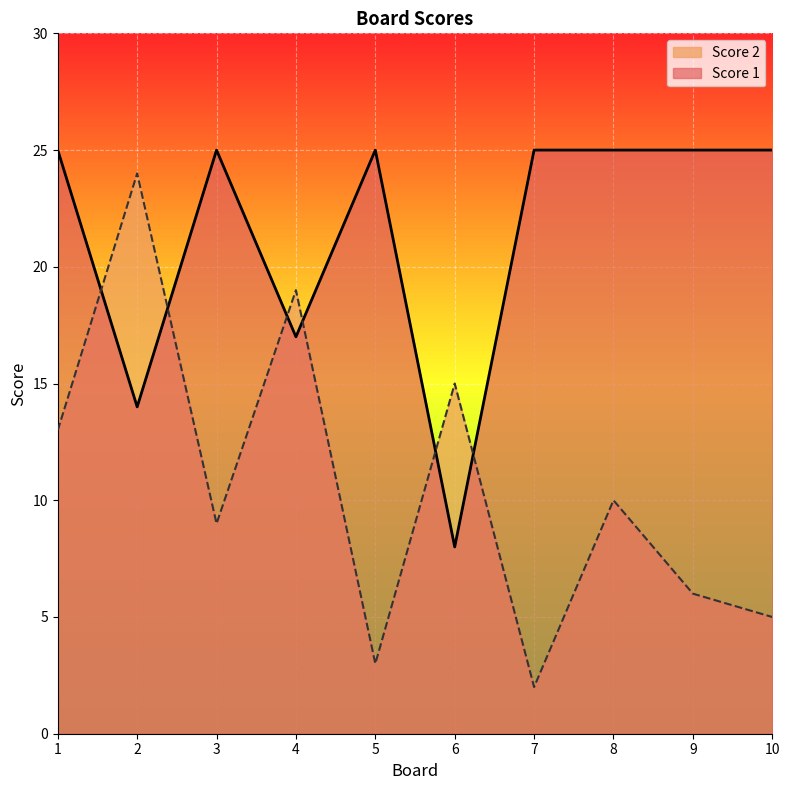

How many intersections are there between Score 2 line and Score 1 line?

6